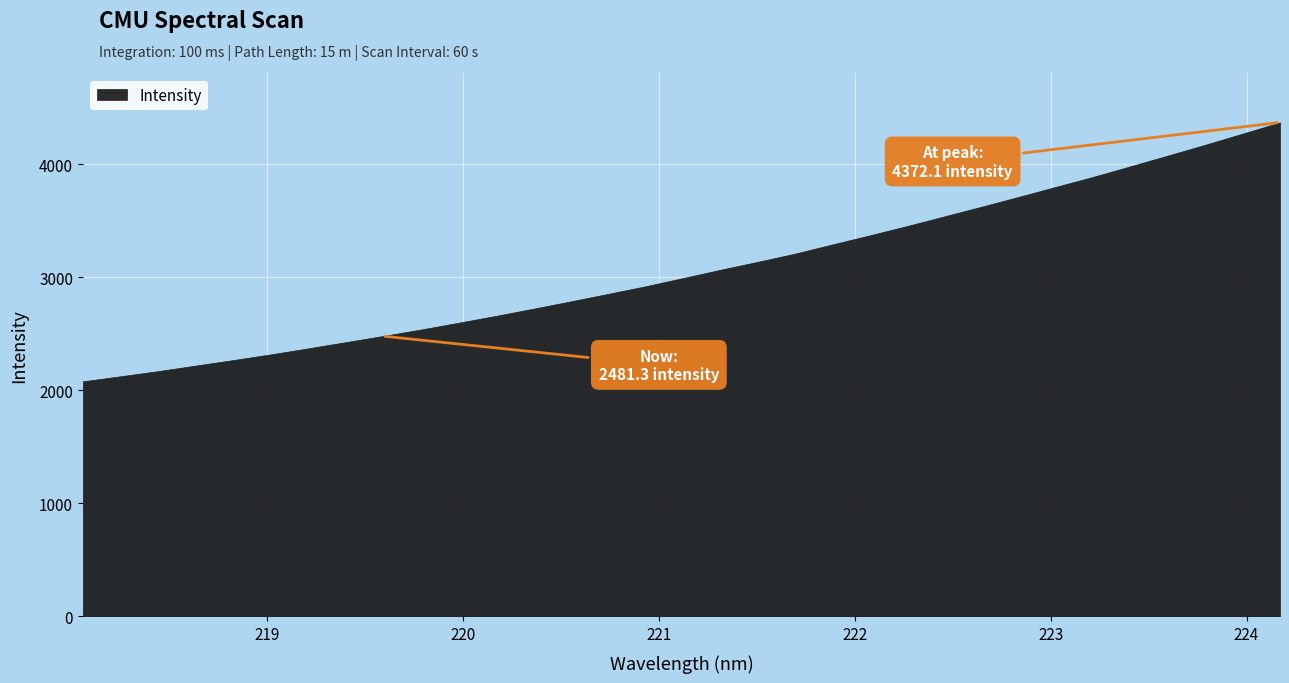

How many series are shown in this chart?

1